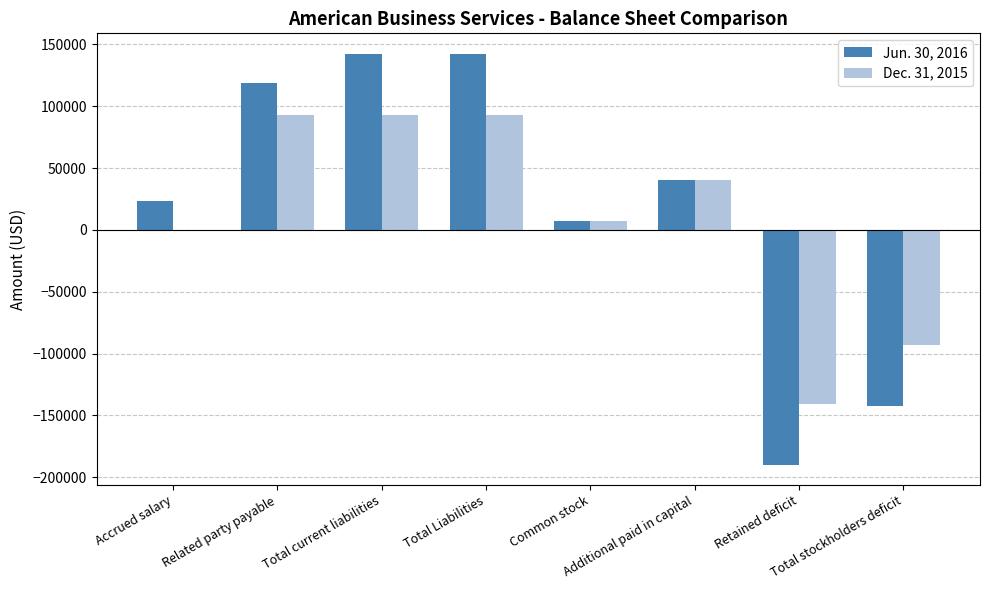

Where does the Dec. 31, 2015 series first go above 40380?

Related party payable